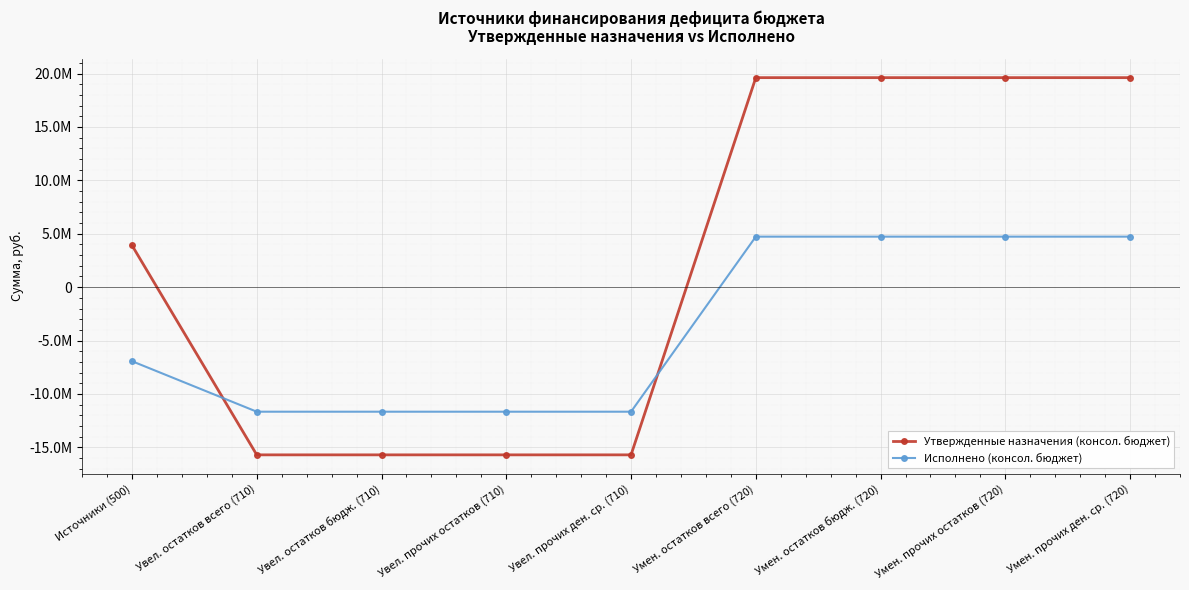

What are all the series names shown in the legend?

Утвержденные назначения (консол. бюджет), Исполнено (консол. бюджет)